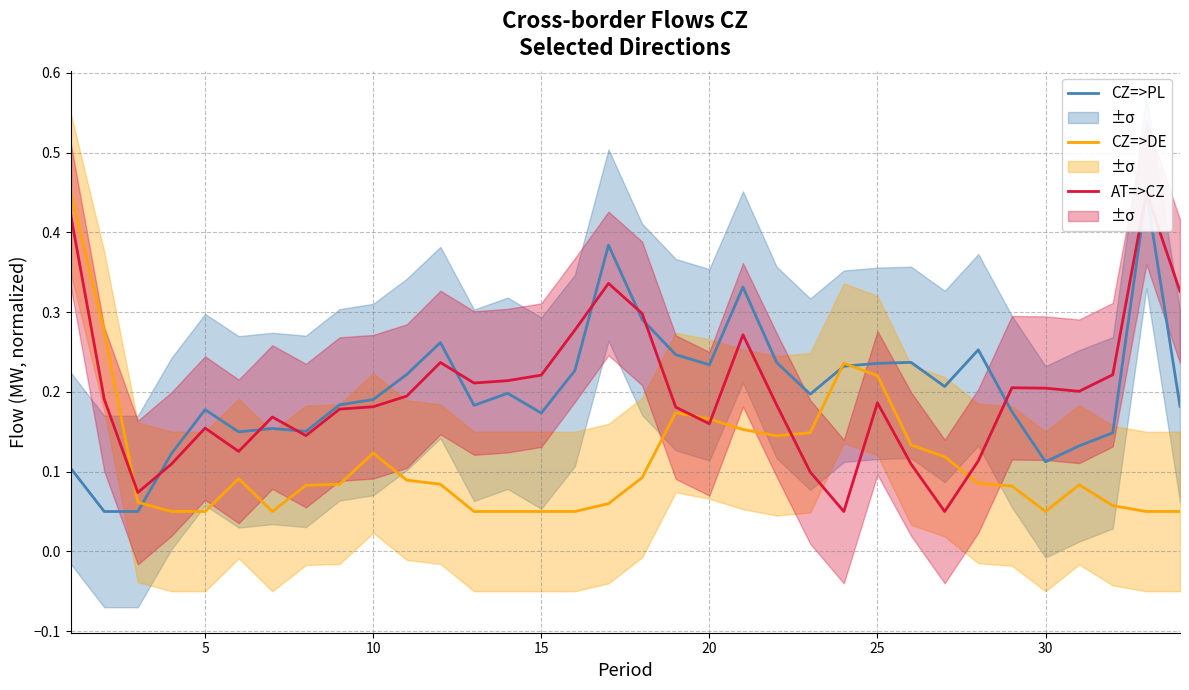

Which series has the widest spread of values?

CZ=>PL